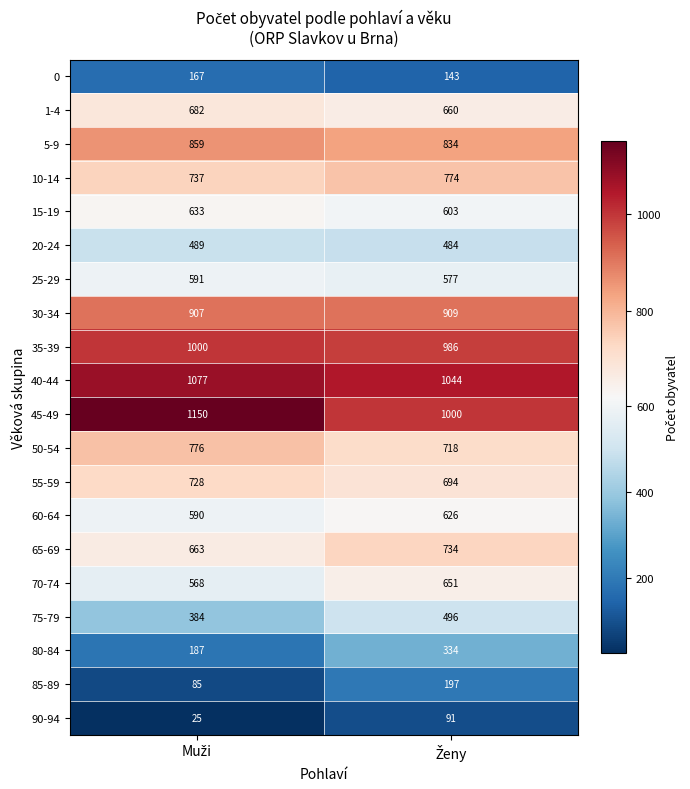

What is the sum of all 70-74 values?

1219